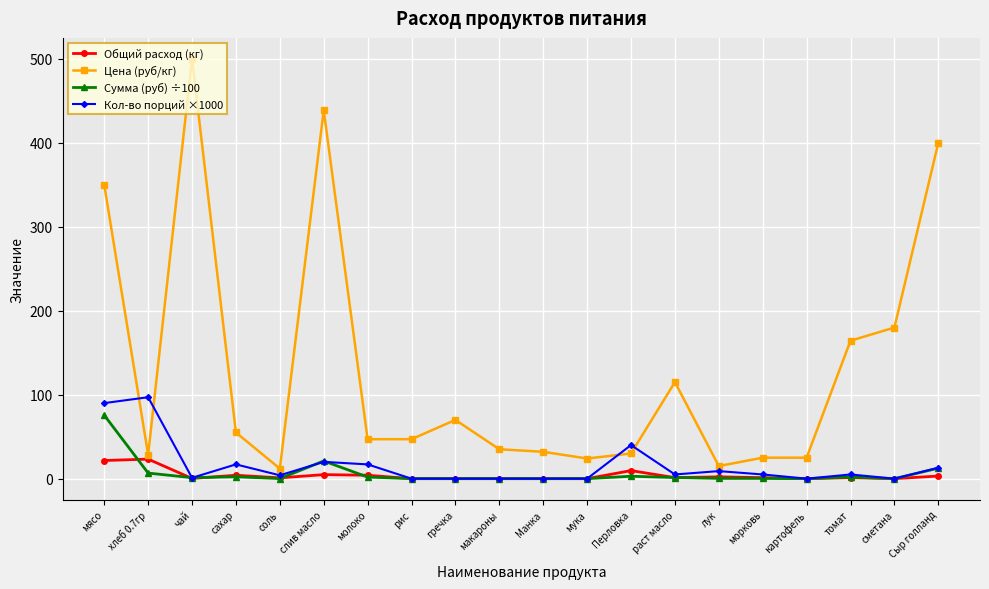

The value of Цена (руб/кг) at хлеб 0.7гр is 28.6. True or false?

True